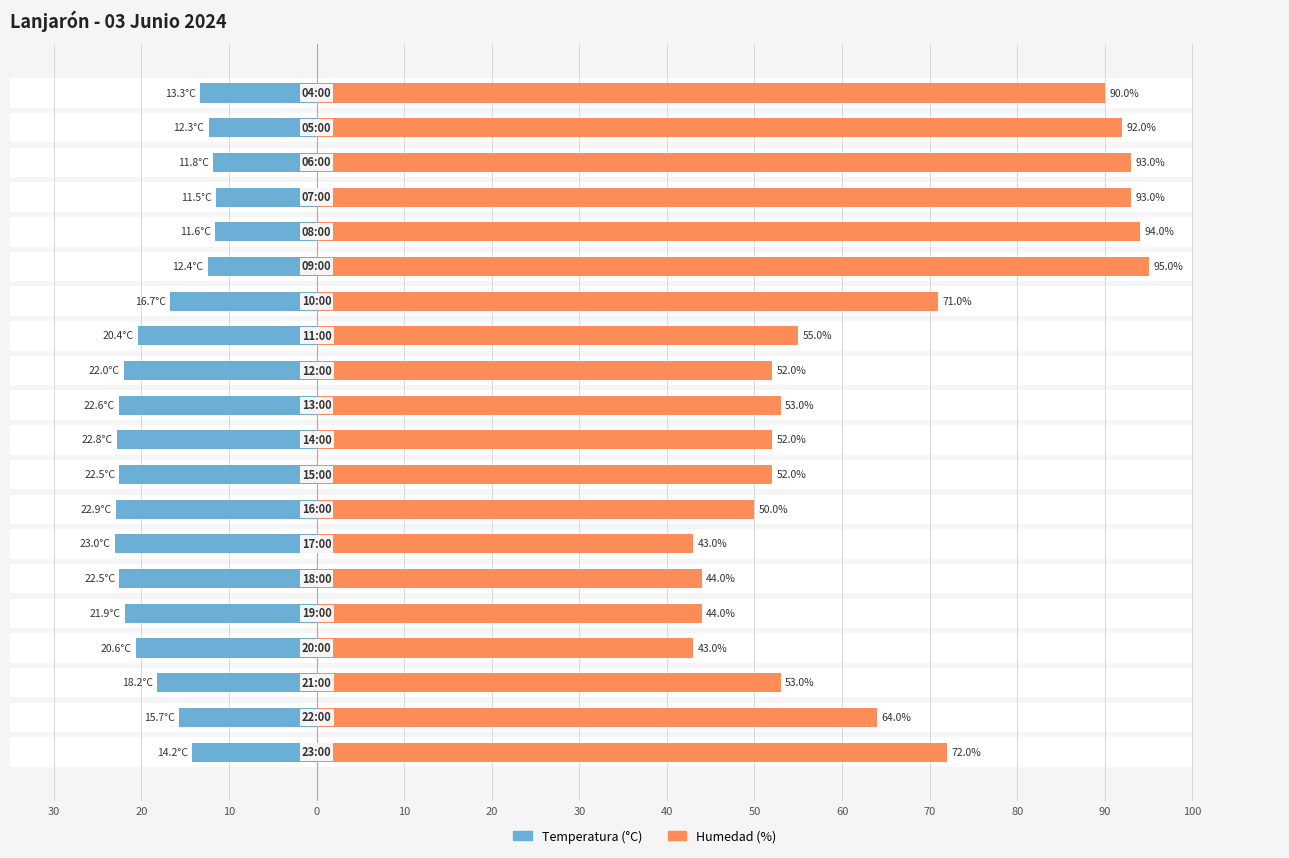

The value of Temperatura (°C) at 60 is -34.9. True or false?

False